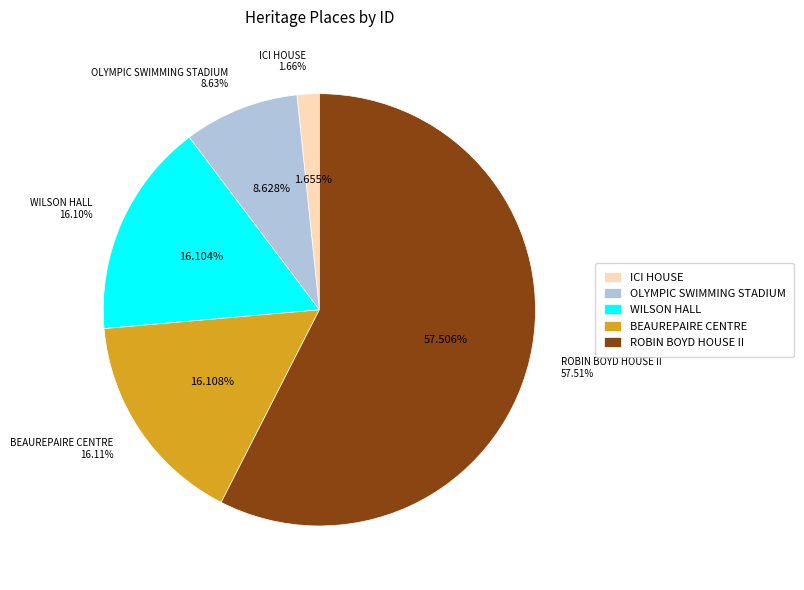

Is WILSON HALL the majority of the pie?

No